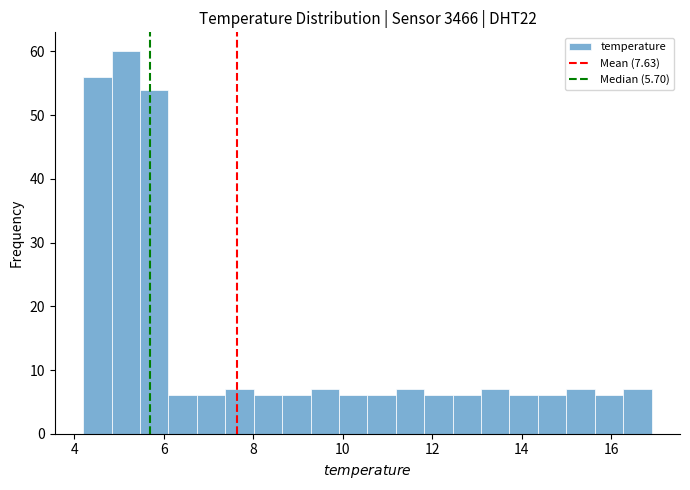

Around what value on the x-axis is the tallest bar? Give the approximate position of its centre, as read against the axis.

5.2